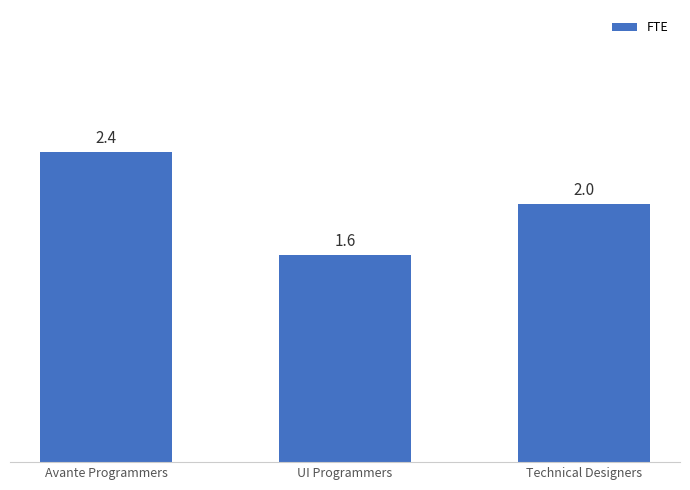

Approximately how many times larger is the value at Avante Programmers compared to Technical Designers?

1.2